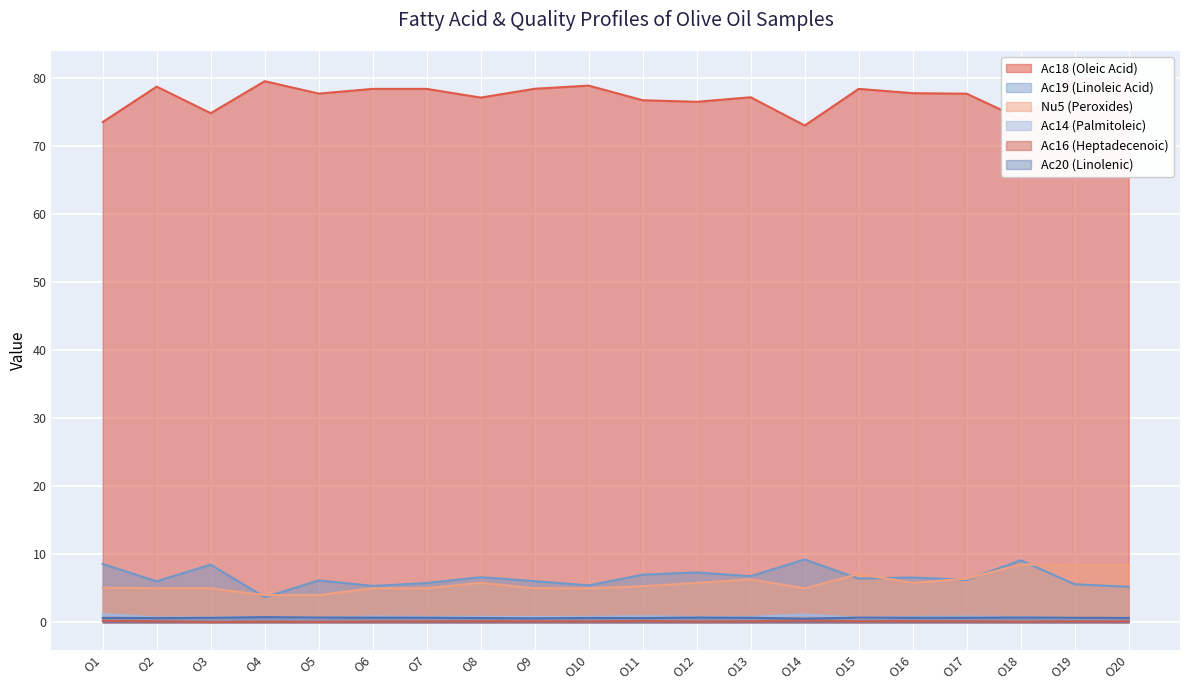

How many lines are shown in the chart?

6